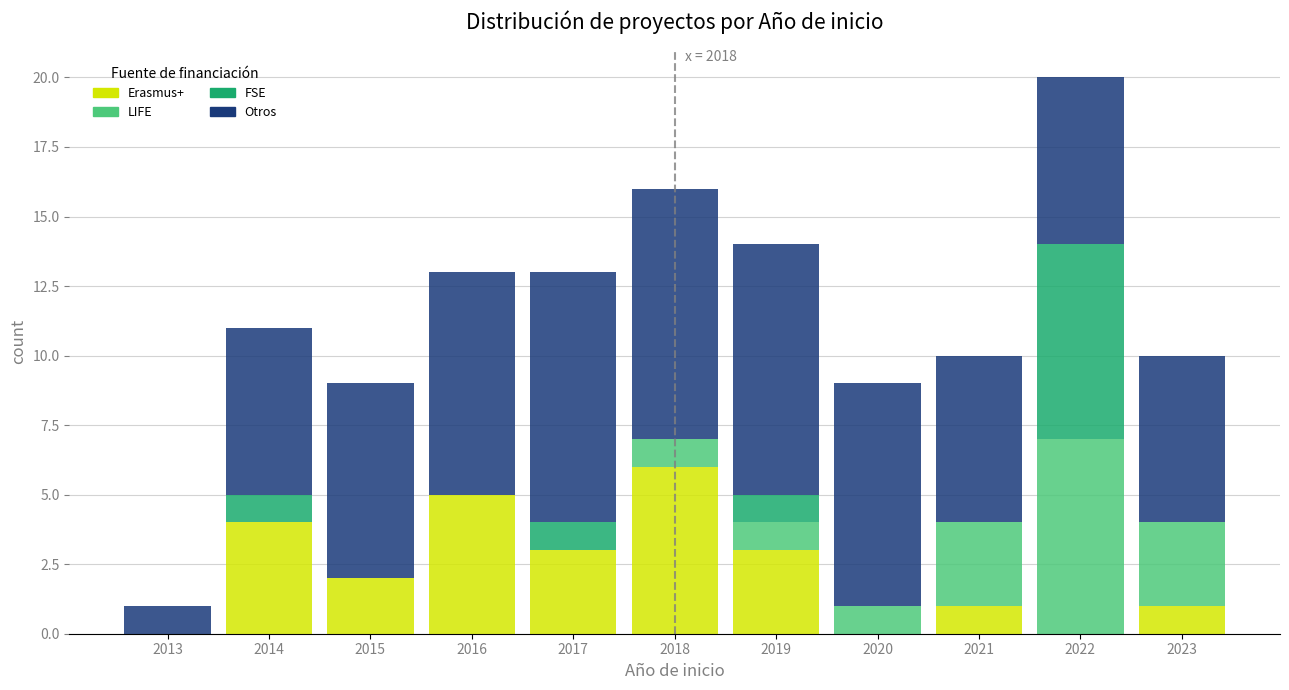

At which category is the sum across all series the highest?

2022